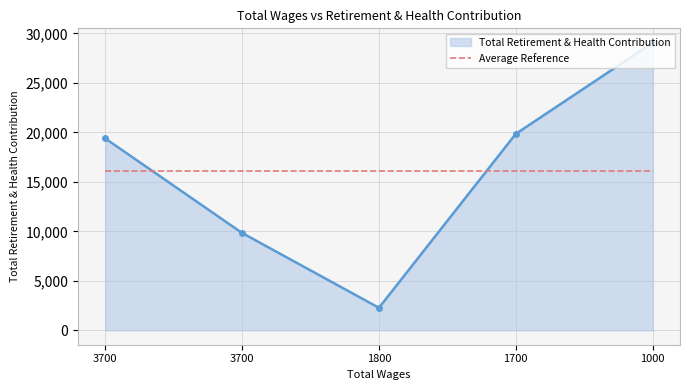

What are all the series names shown in the legend?

Total Retirement & Health Contribution, Average Reference